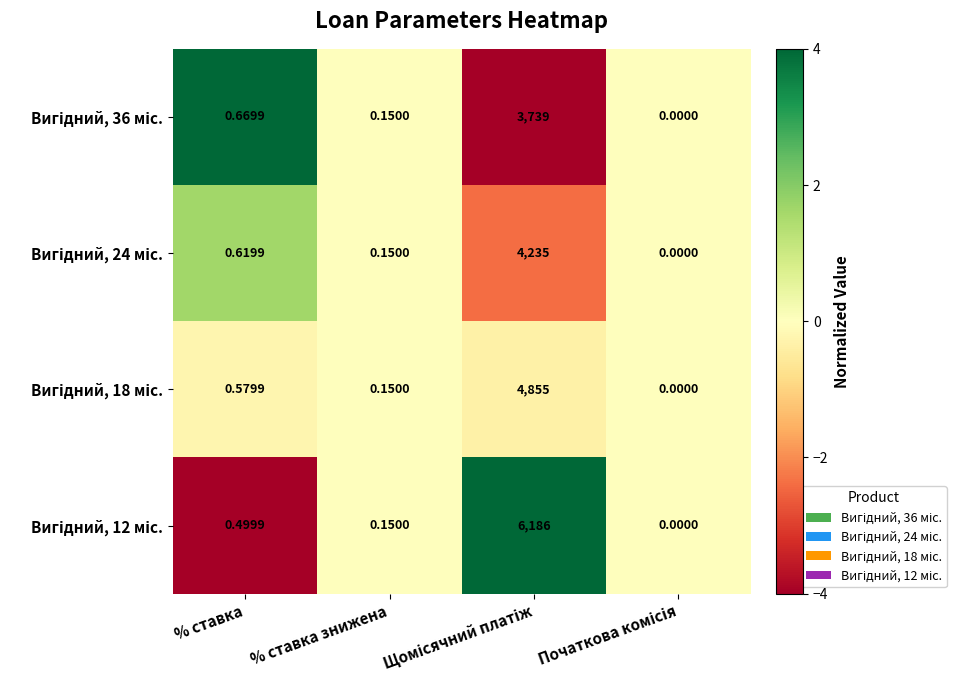

Count the number of data series in this chart.

4